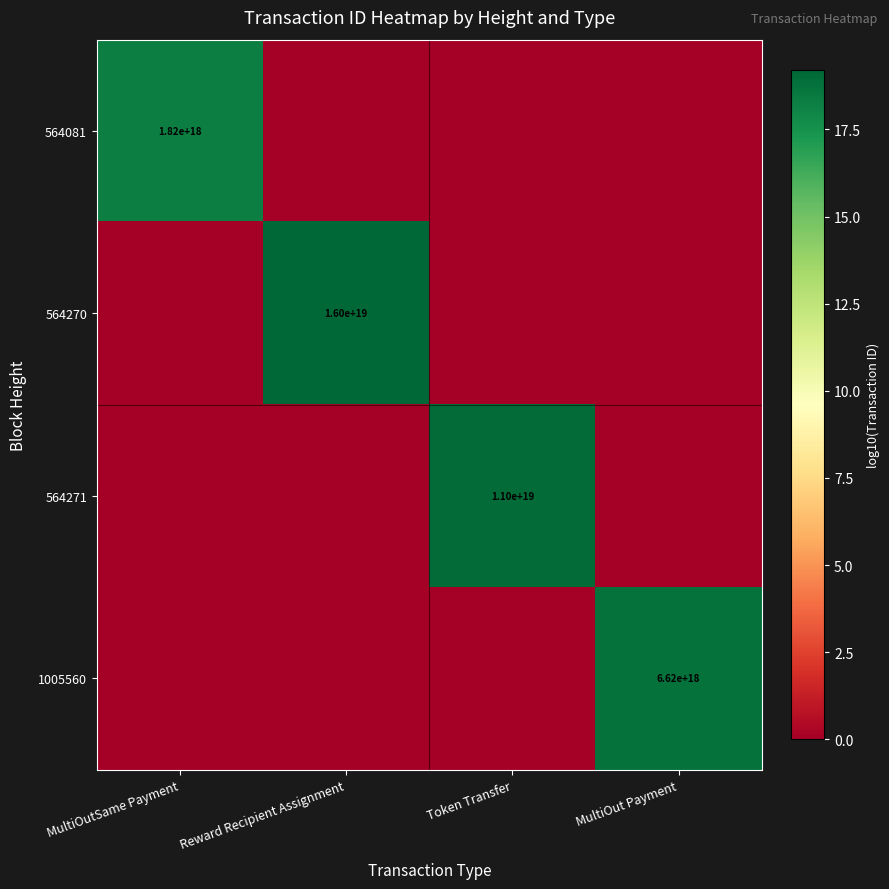

Which category has the highest value across all series?

Reward Recipient Assignment